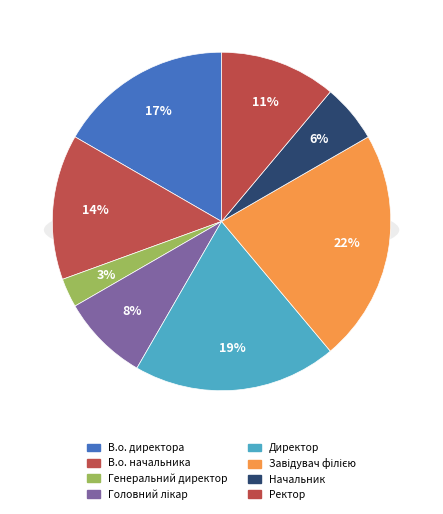

Which has a higher value, Завідувач філією or Начальник?

Завідувач філією